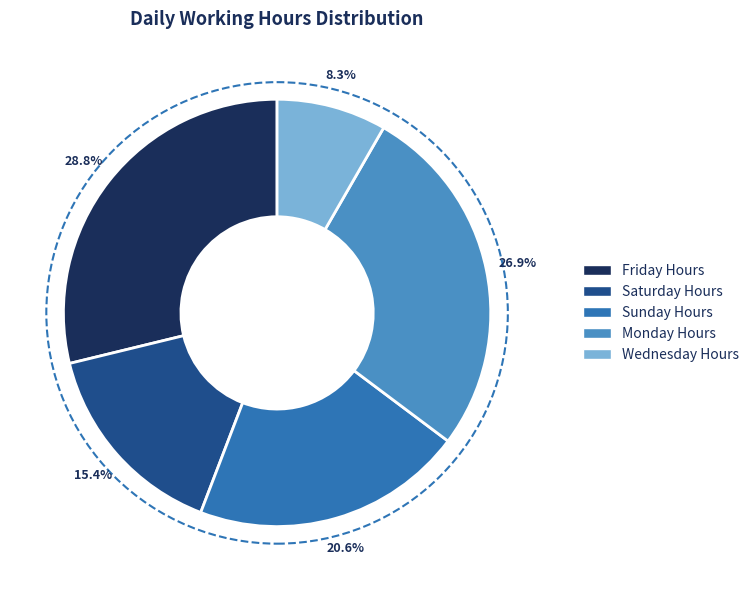

Does any single category account for the majority?

No